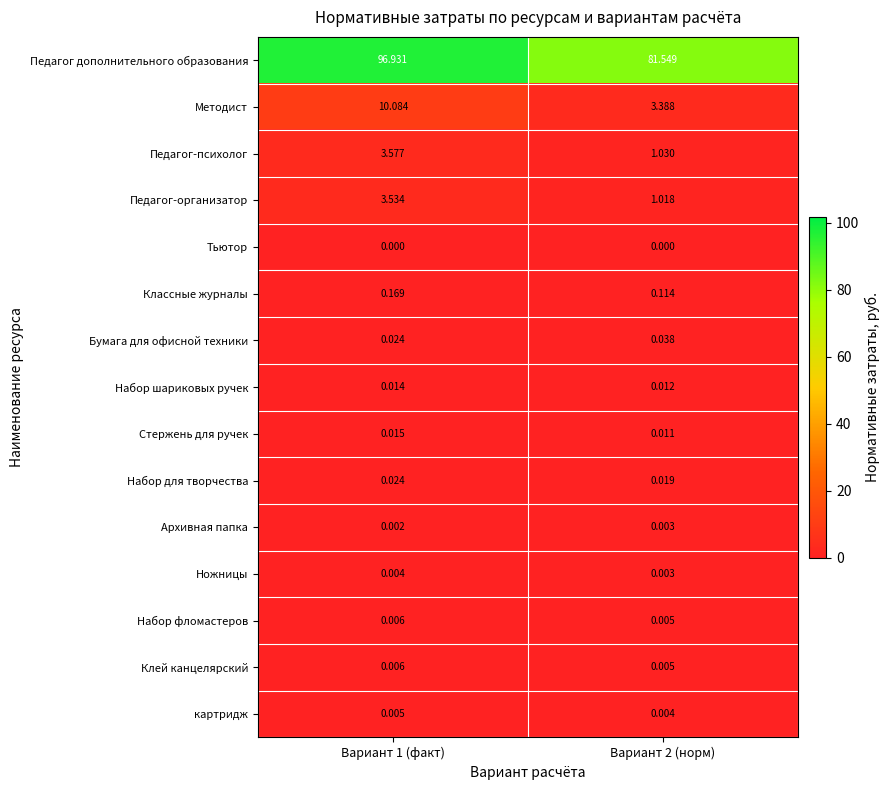

What is the spread (max minus min) of values at Вариант 2 (норм)?

81.5